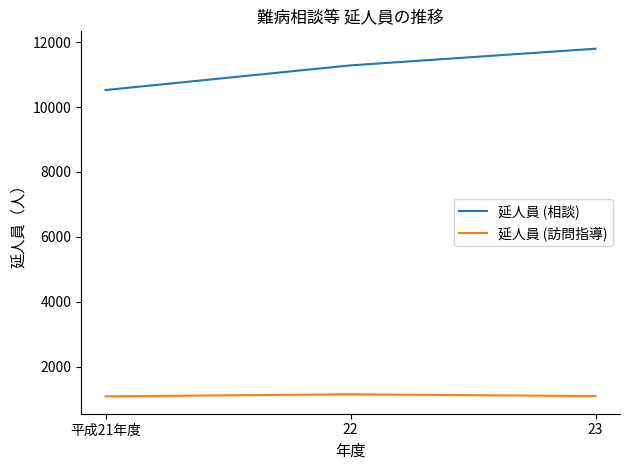

What is the spread (max minus min) of values at 平成21年度?

9442